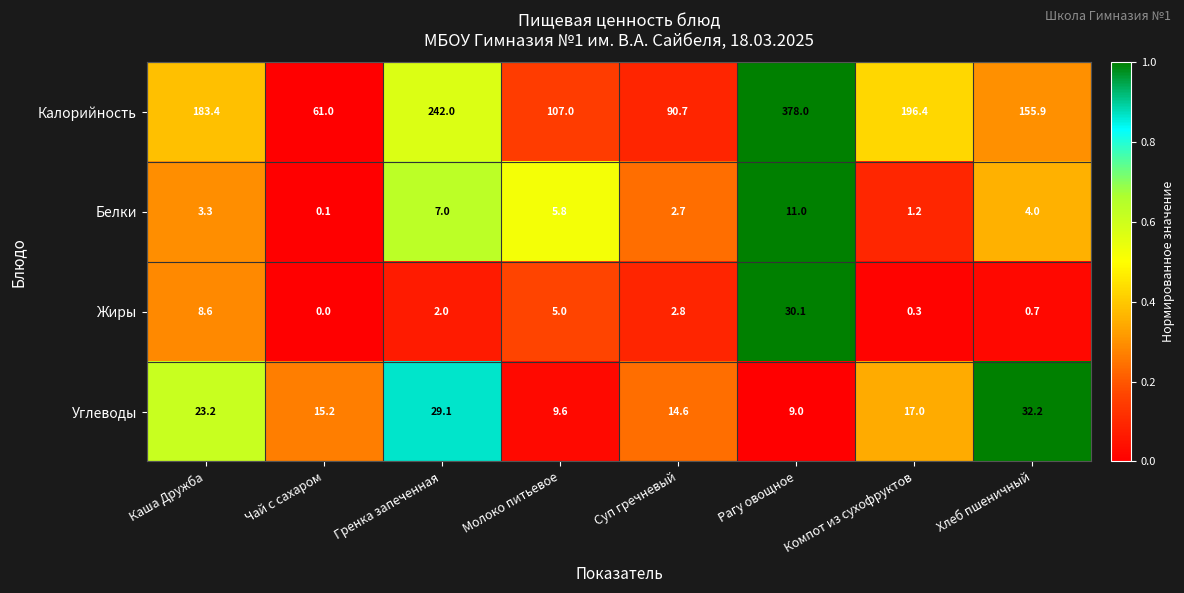

At which category is the sum across all series the highest?

Рагу овощное